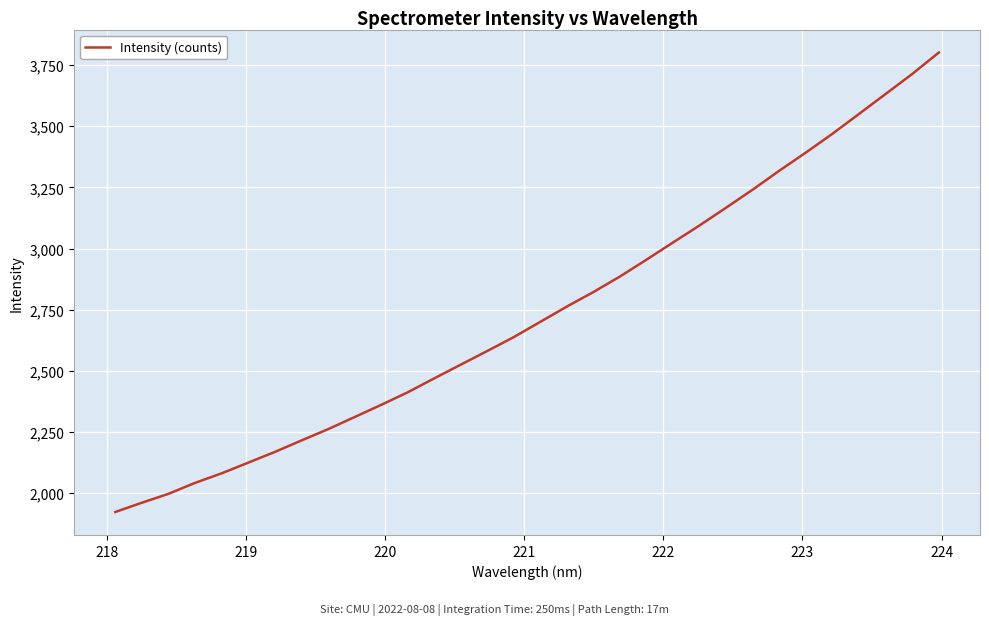

What is the smallest value displayed?

1923.1